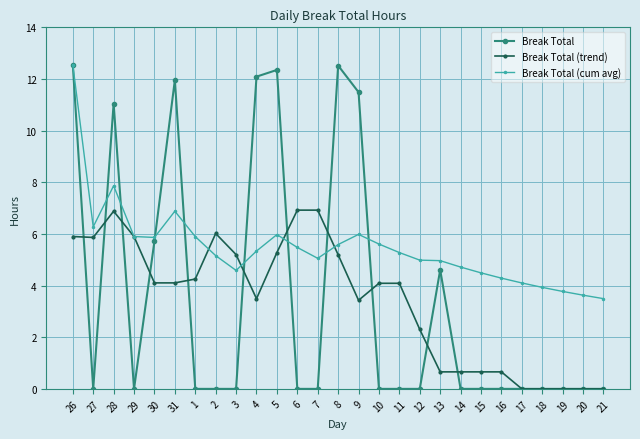

Which series changed the most between 26 and 19?

Break Total